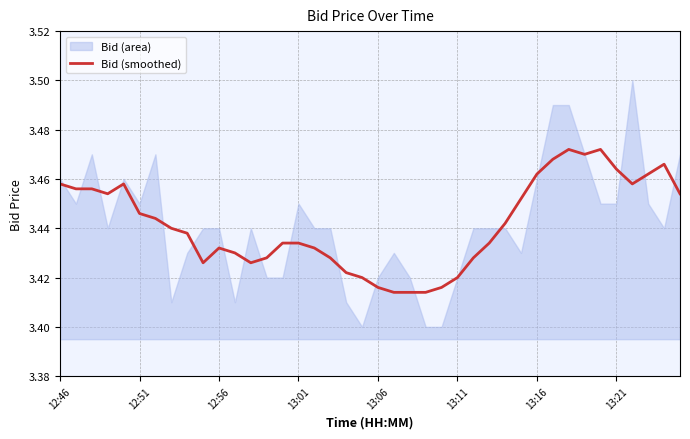

Count the values in the range 3 to 4.

40